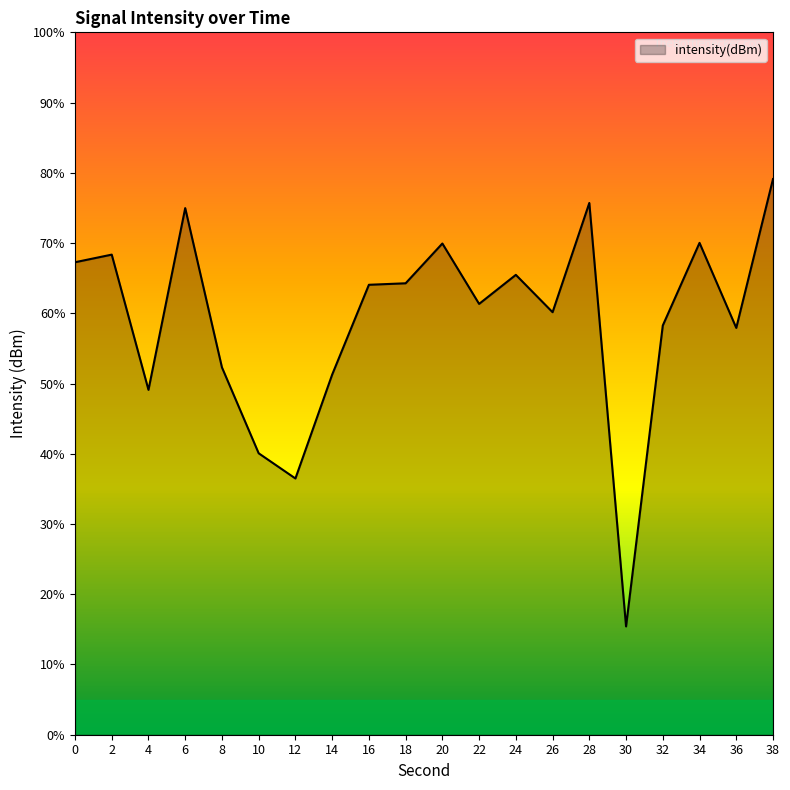

Where is the first local minimum?

4